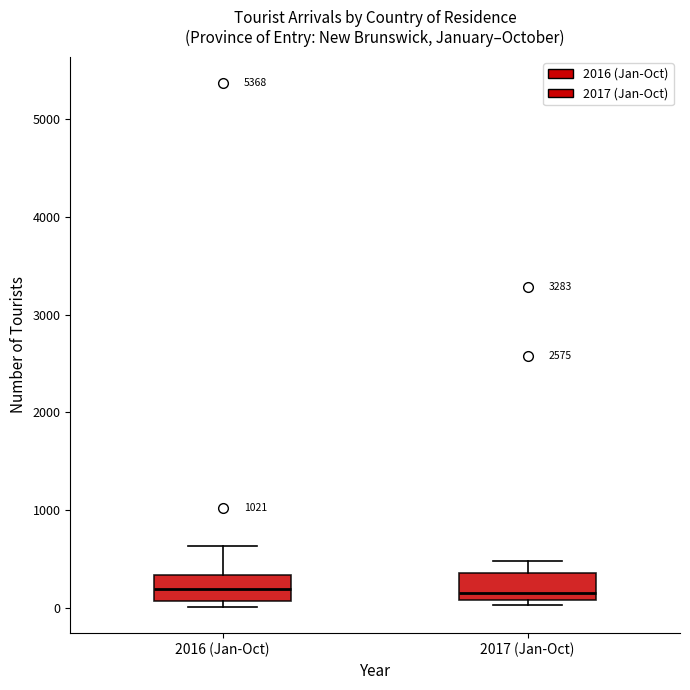

Reading left to right, read every box against the y-axis: the position of its median line, the range the box covers, and the ends of its whiskers. The values are not printed on the chart, so give them approximately, as read against the axis.

2016 (Jan-Oct): median 200, box 100 to 300, whiskers 0 to 600
2017 (Jan-Oct): median 200, box 100 to 400, whiskers 0 to 500